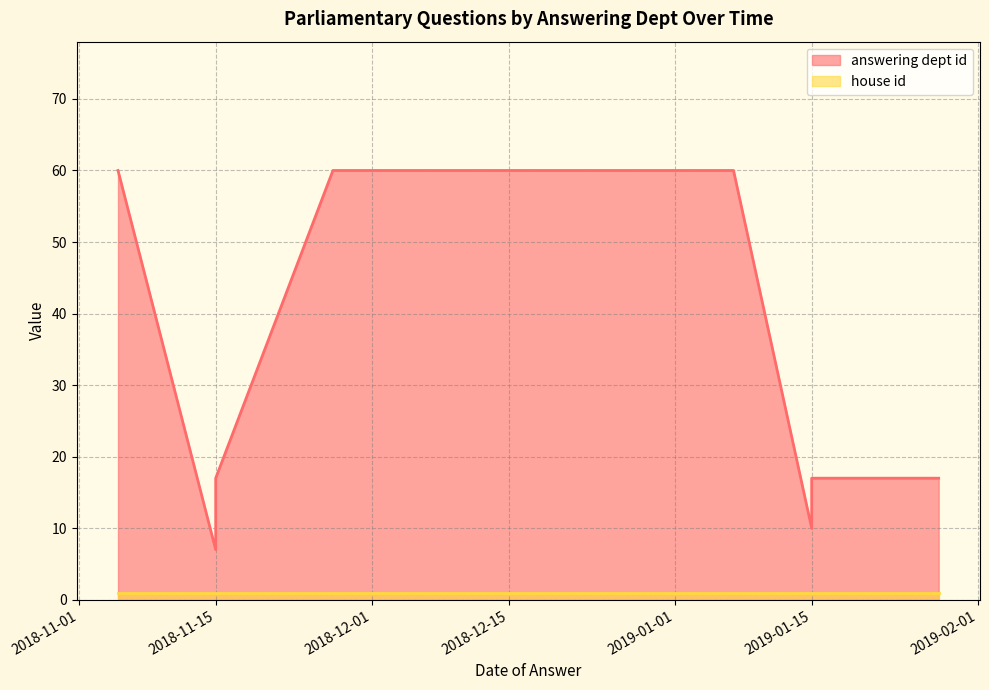

Is it true that house id equals 0 at 2019-01-15?

False